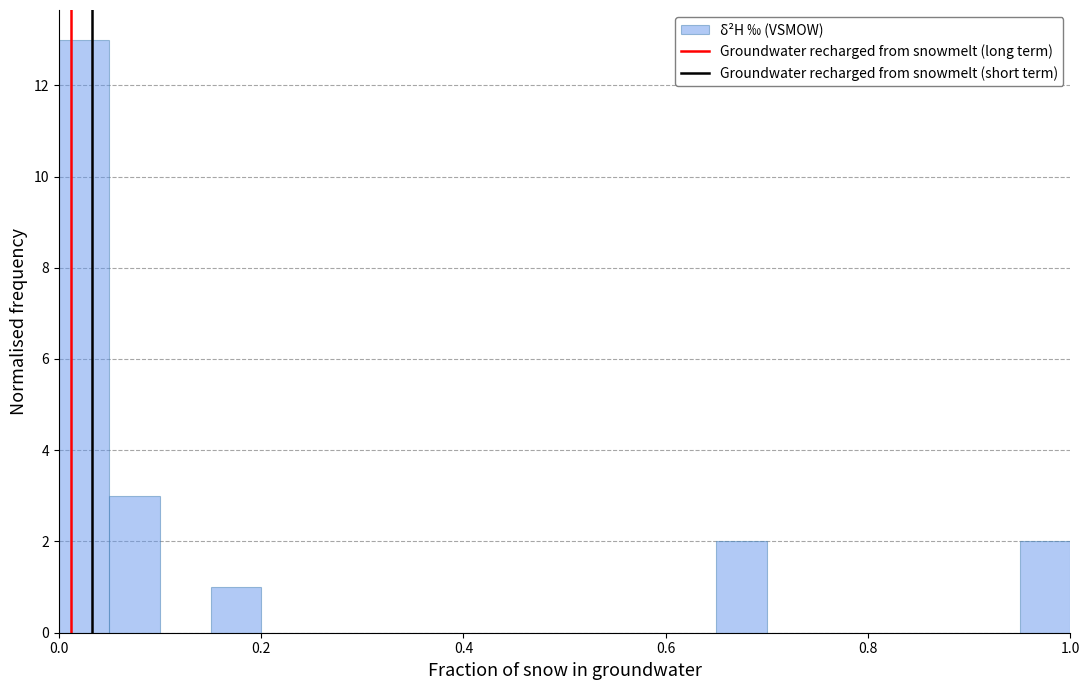

Around what value on the x-axis is the tallest bar? Give the approximate position of its centre, as read against the axis.

0.02